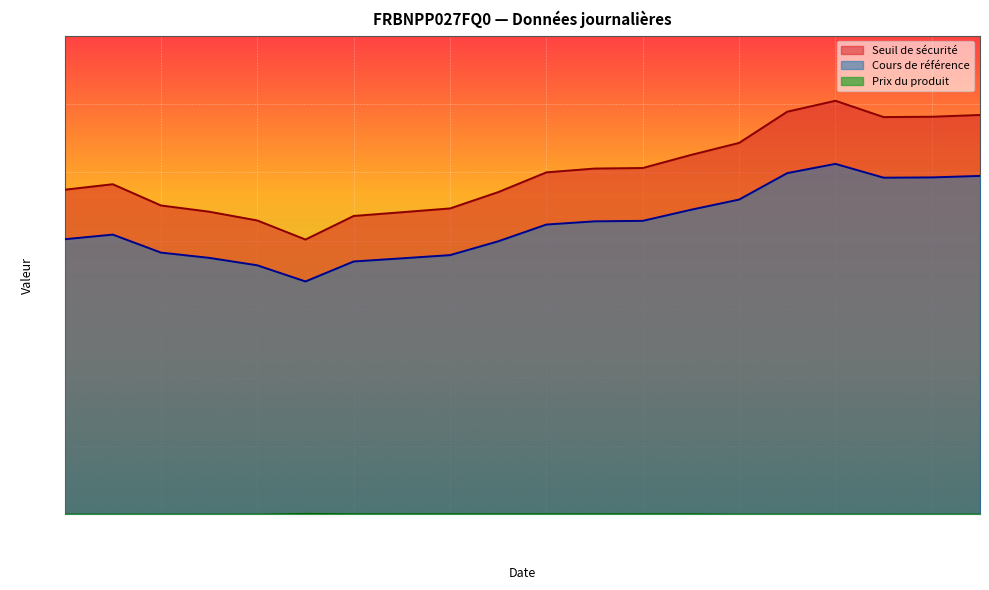

What are all the series names shown in the legend?

Cours de référence, Seuil de sécurité, Prix du produit